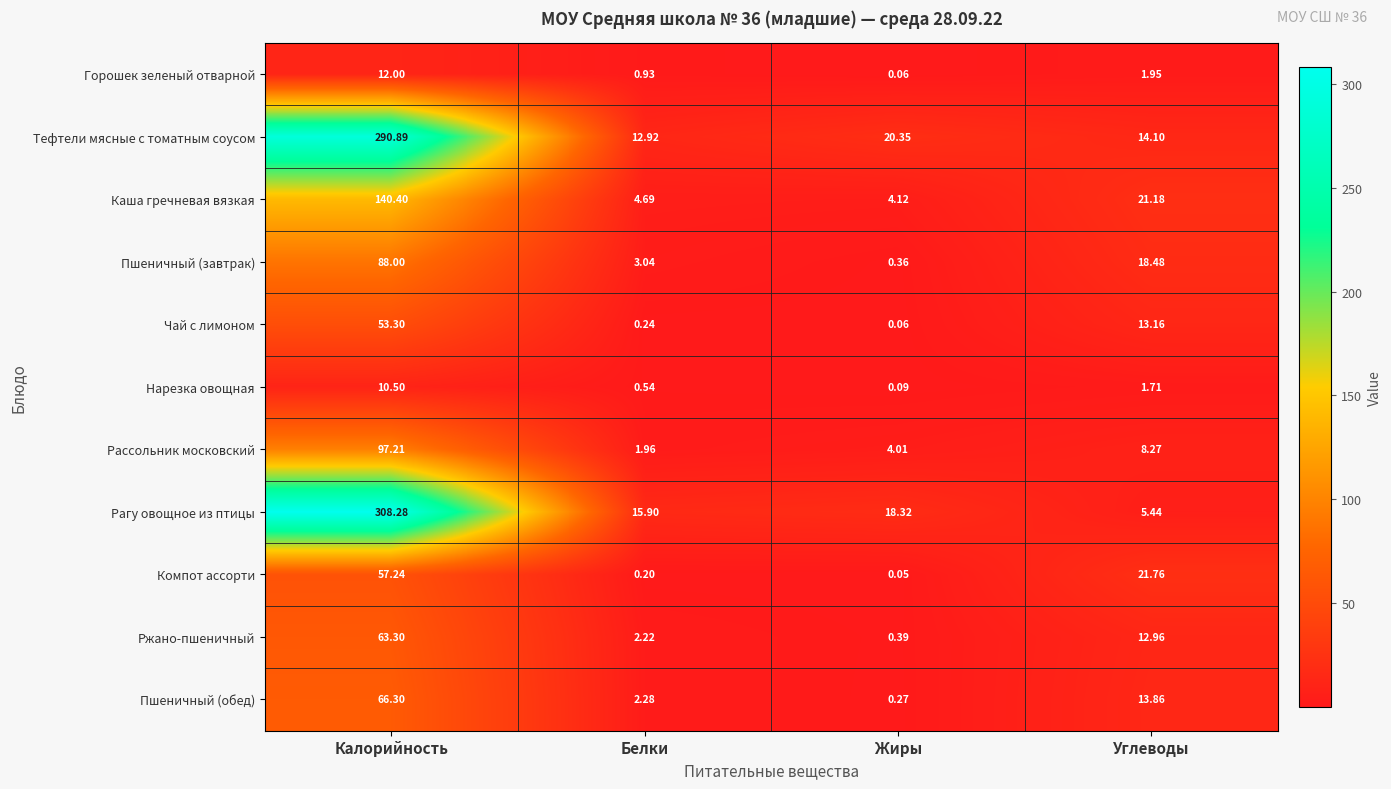

Rank the series by their maximum value, from highest to lowest.

Рагу овощное из птицы, Тефтели мясные с томатным соусом, Каша гречневая вязкая, Рассольник московский, Пшеничный (завтрак), Пшеничный (обед), Ржано-пшеничный, Компот ассорти, Чай с лимоном, Горошек зеленый отварной, Нарезка овощная